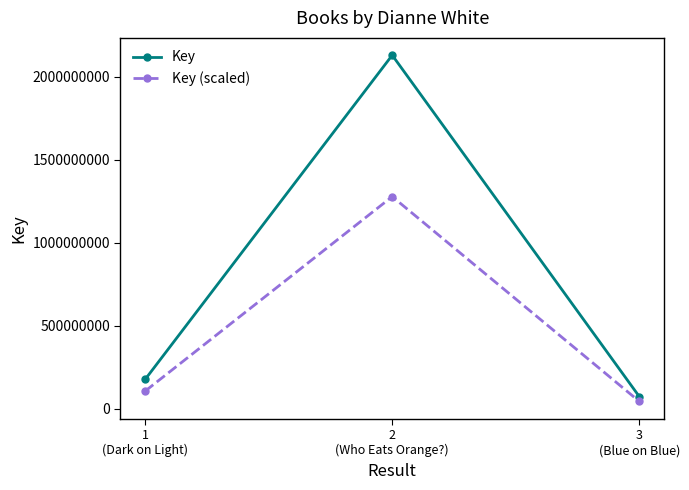

What are all the series names shown in the legend?

Key, Key (scaled)